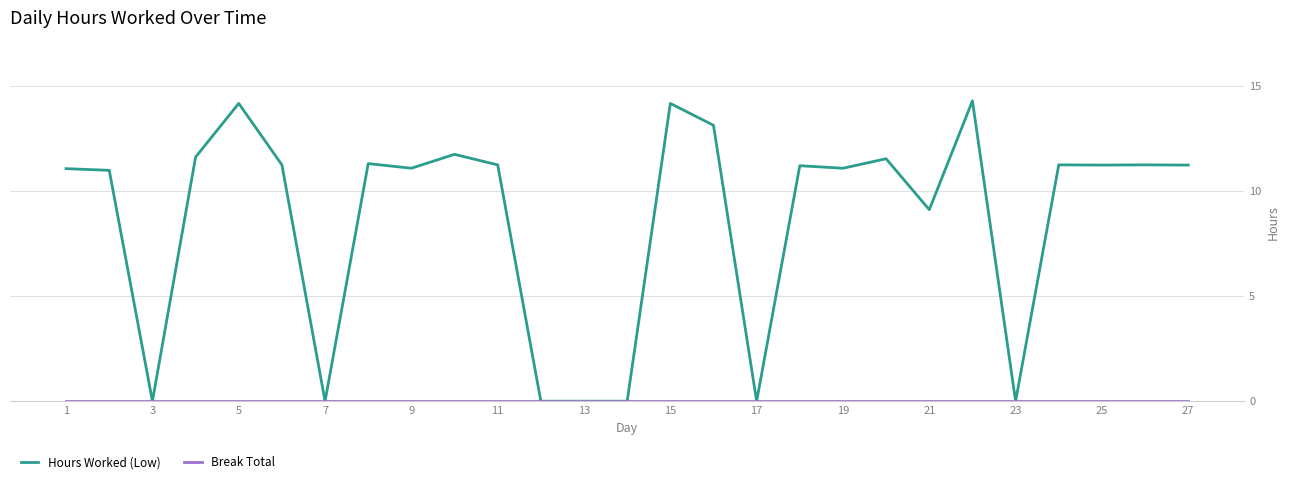

Which series has the largest total across all categories?

Hours Worked (Low)